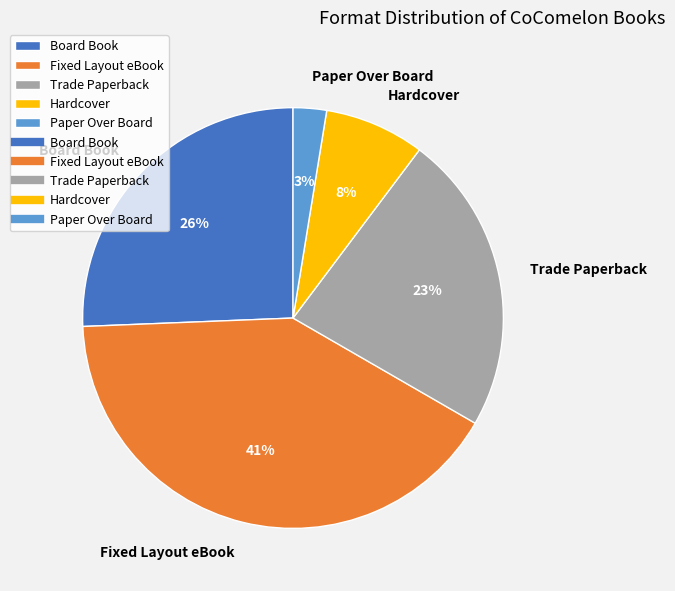

Does Hardcover represent more than half of the total?

No